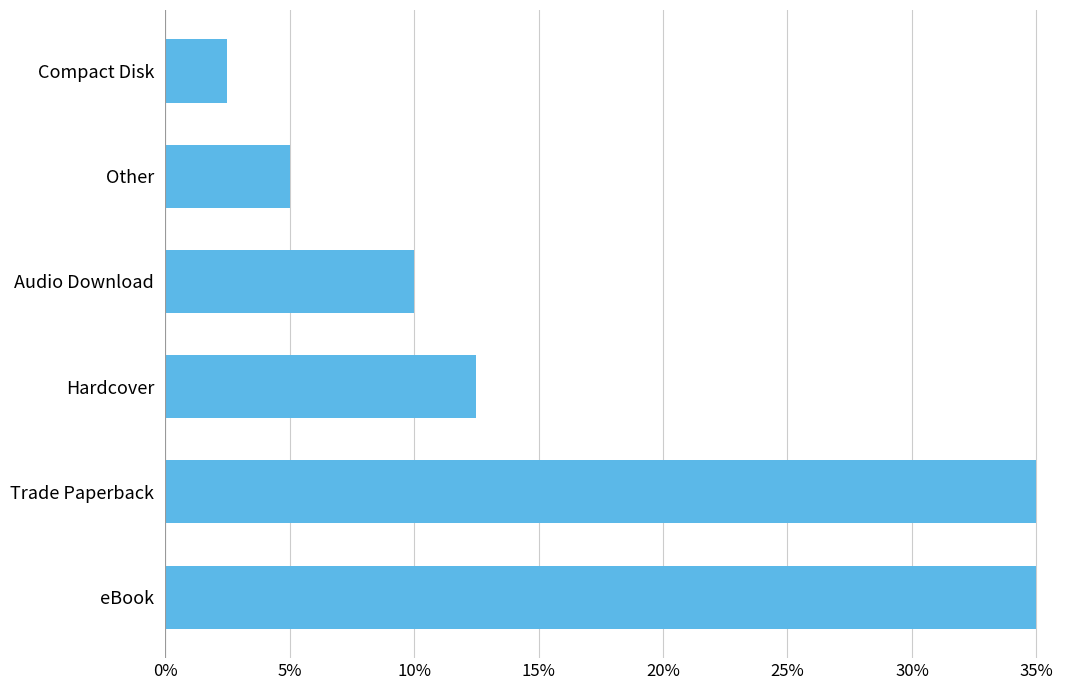

Reading bottom to top, what are all the values shown in this chart?

eBook=35.0	Trade Paperback=35.0	Hardcover=12.5	Audio Download=10.0	Other=5.0	Compact Disk=2.5